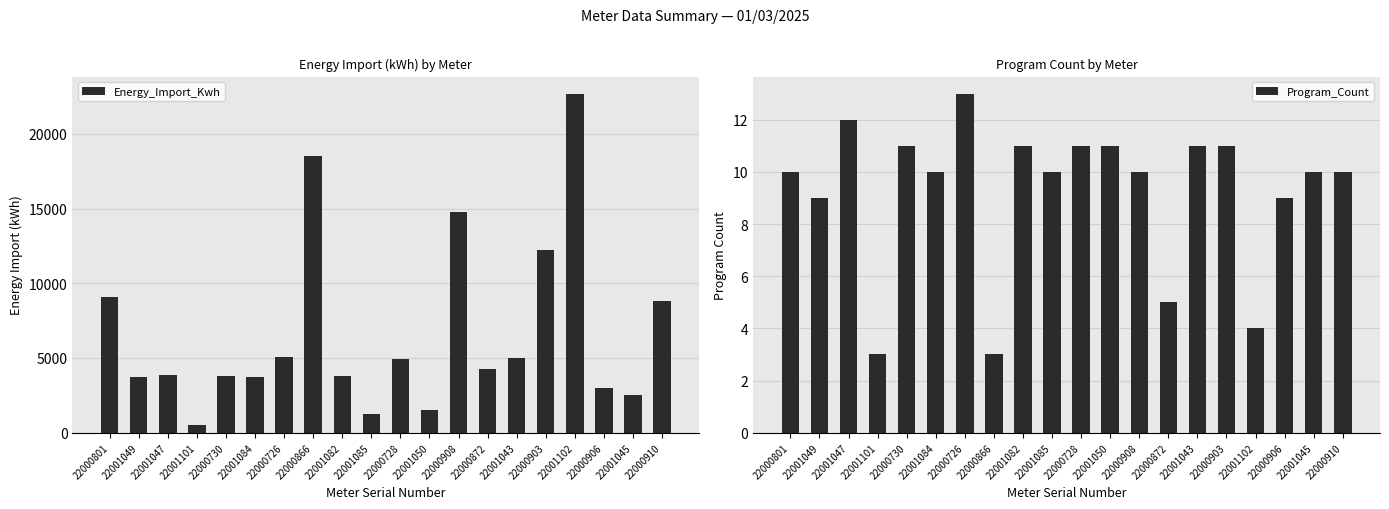

Where does the Energy_Import_Kwh series first go above 4286?

22000801